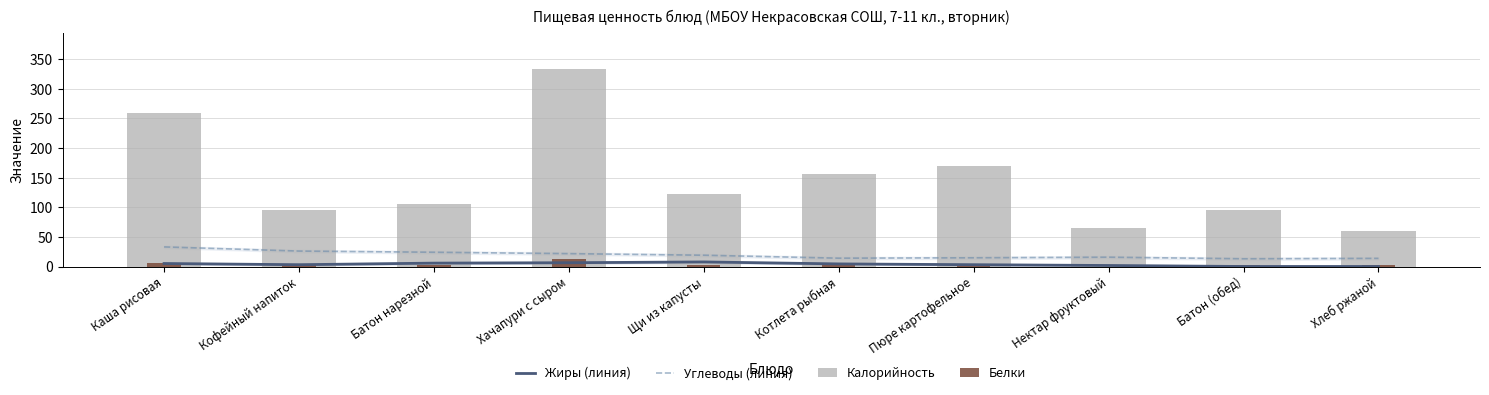

Rank the series at Кофейный напиток from lowest to highest value.

Белки, Жиры (линия), Углеводы (линия), Калорийность